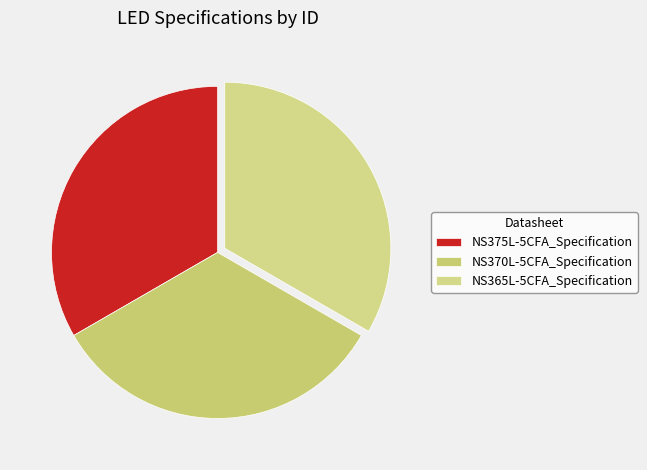

Which has a higher value, NS375L-5CFA_Specification or NS370L-5CFA_Specification?

NS375L-5CFA_Specification